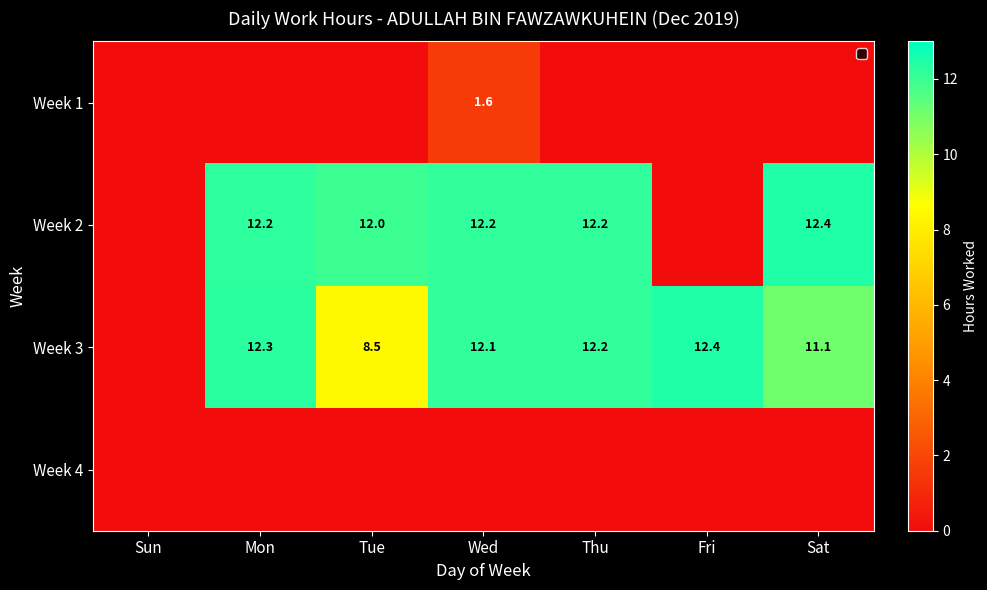

What is the sum of the Week 2 values at Mon and Thu?

24.4